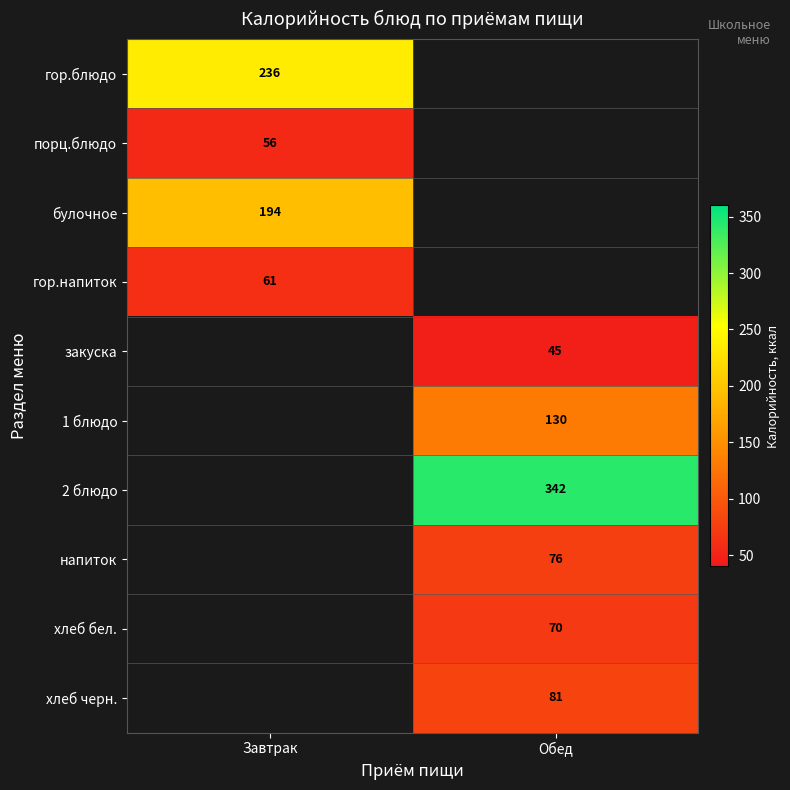

The value of хлеб бел. at Обед is 70. True or false?

True